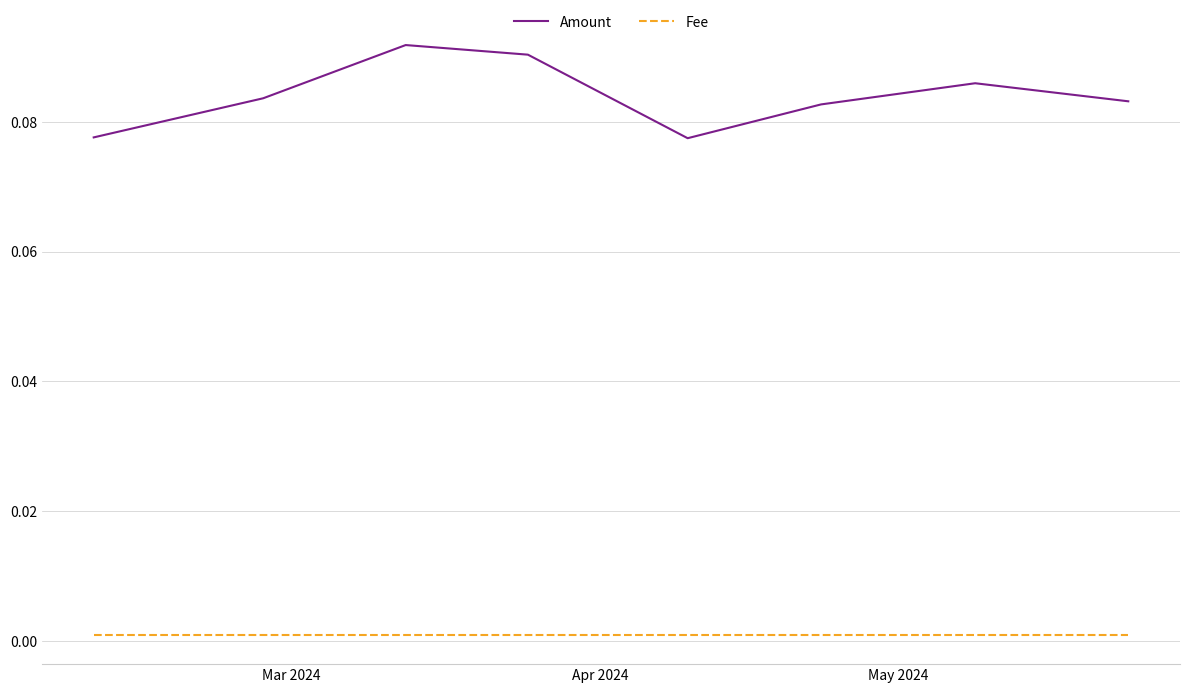

True or false: Fee and Amount cross at least once.

False